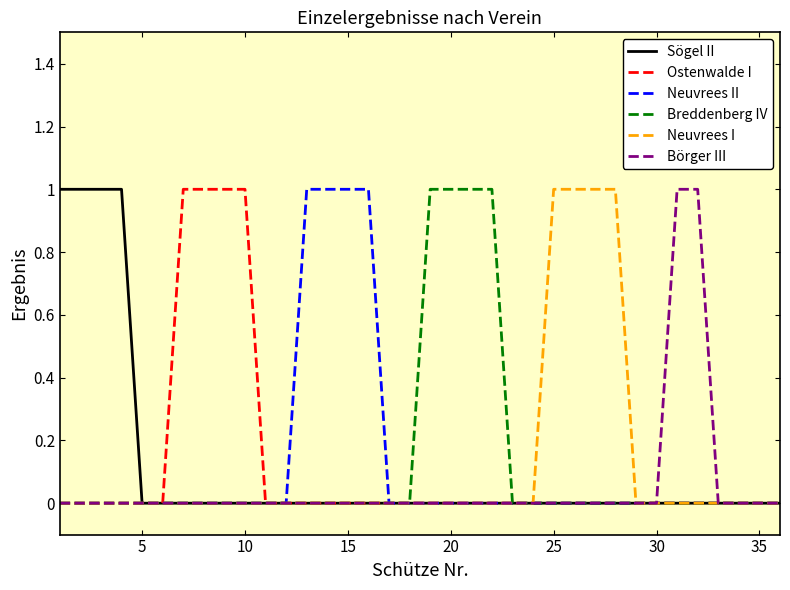

Does the chart display data point markers on the line(s)?

No